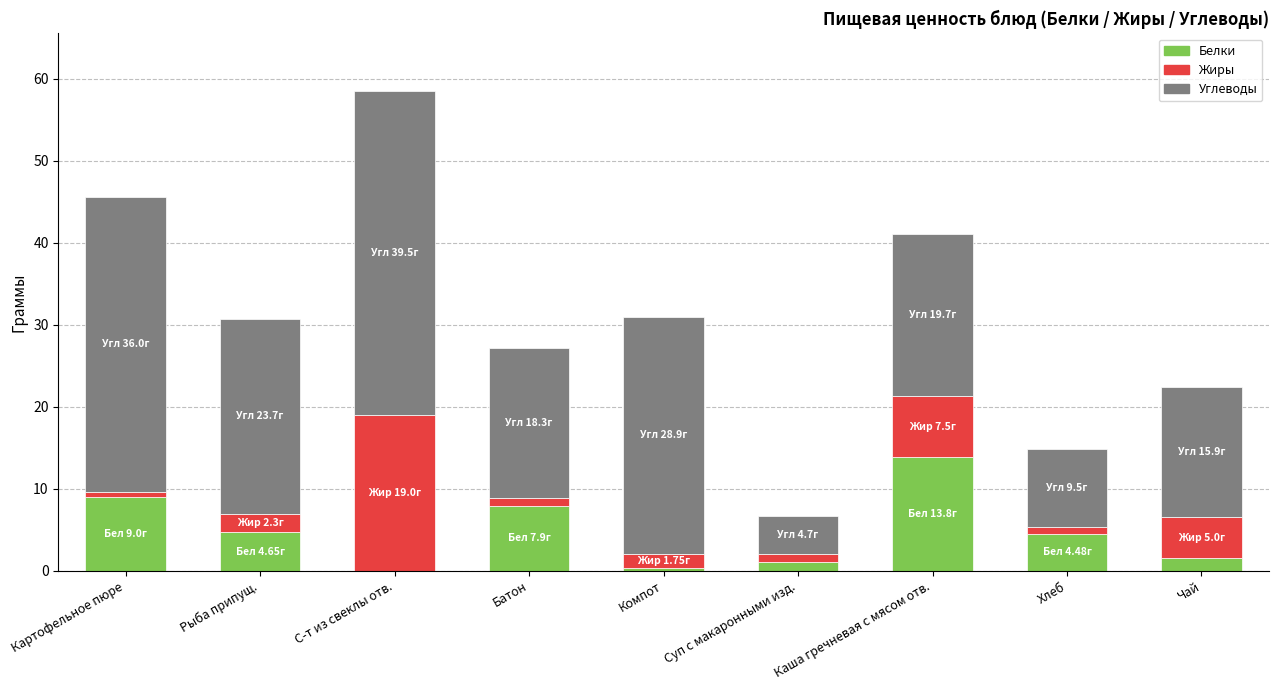

At which category is the sum across all series the highest?

С-т из свеклы отв.